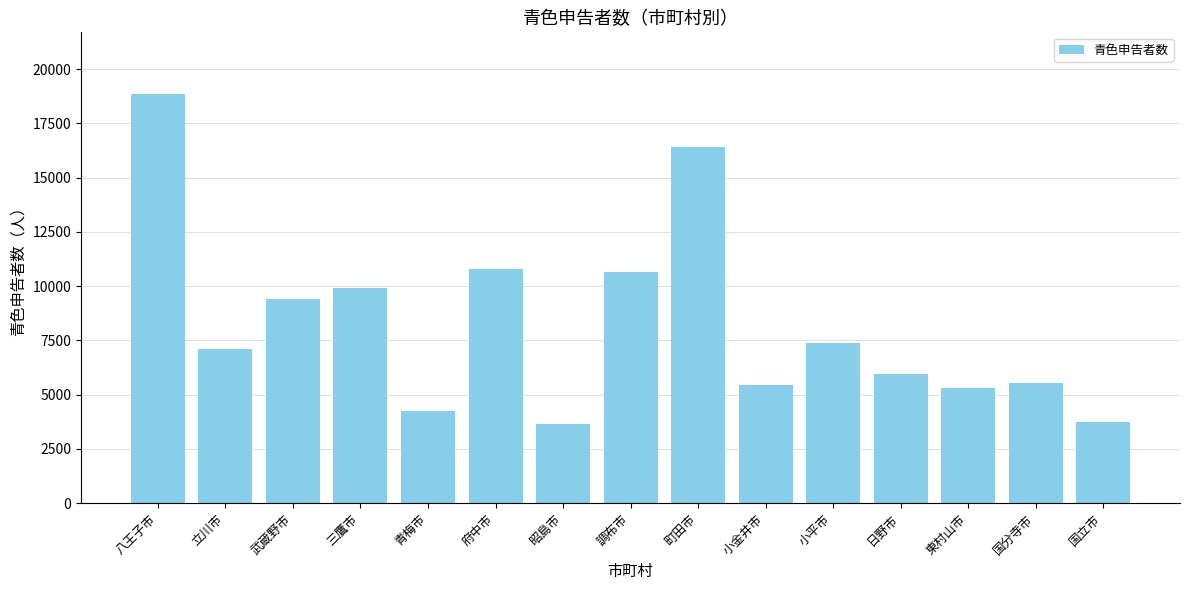

What is the maximum value shown in the chart?

18861